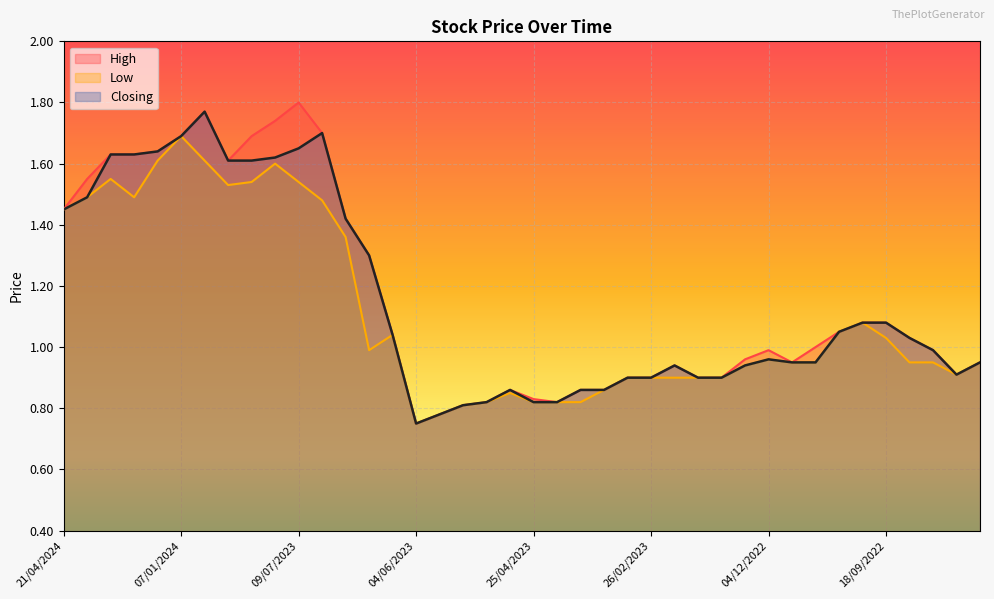

What is the label of the 36th point from the right?

14/01/2024